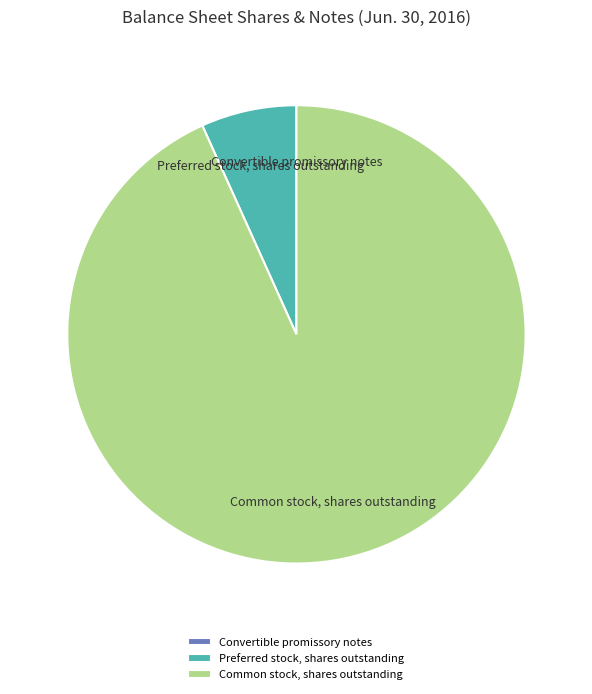

Is the sum of Common stock, shares outstanding and Preferred stock, shares outstanding greater than half?

Yes